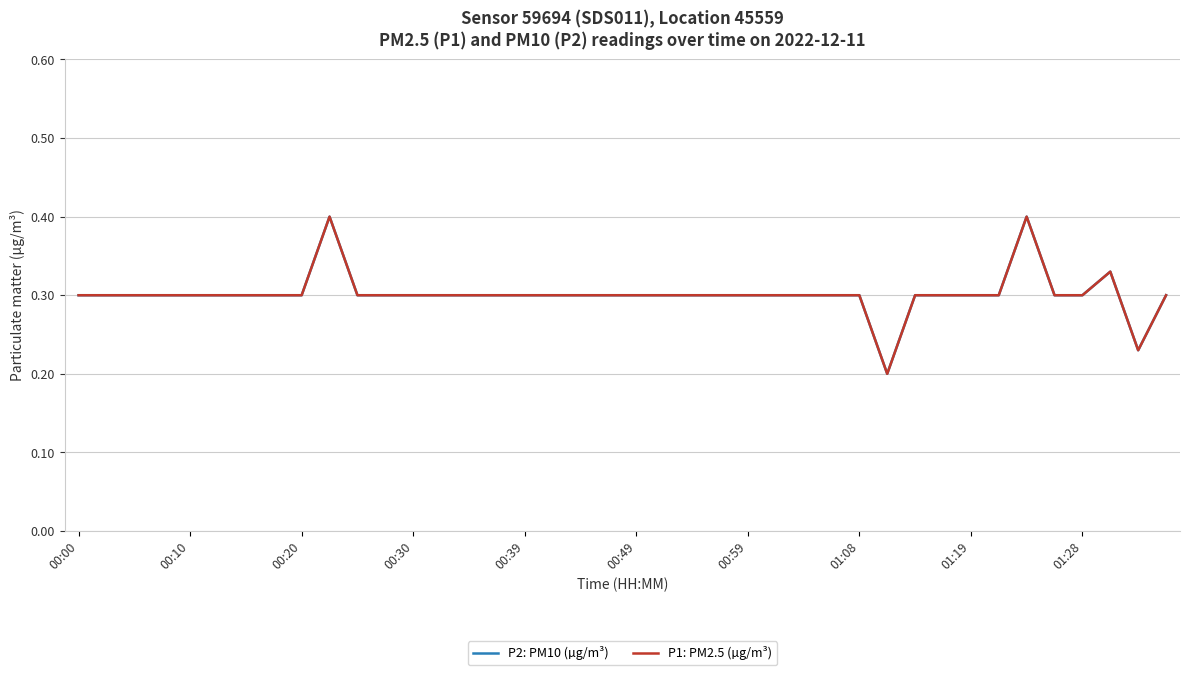

Which series has the widest spread of values?

P2: PM10 (µg/m³)